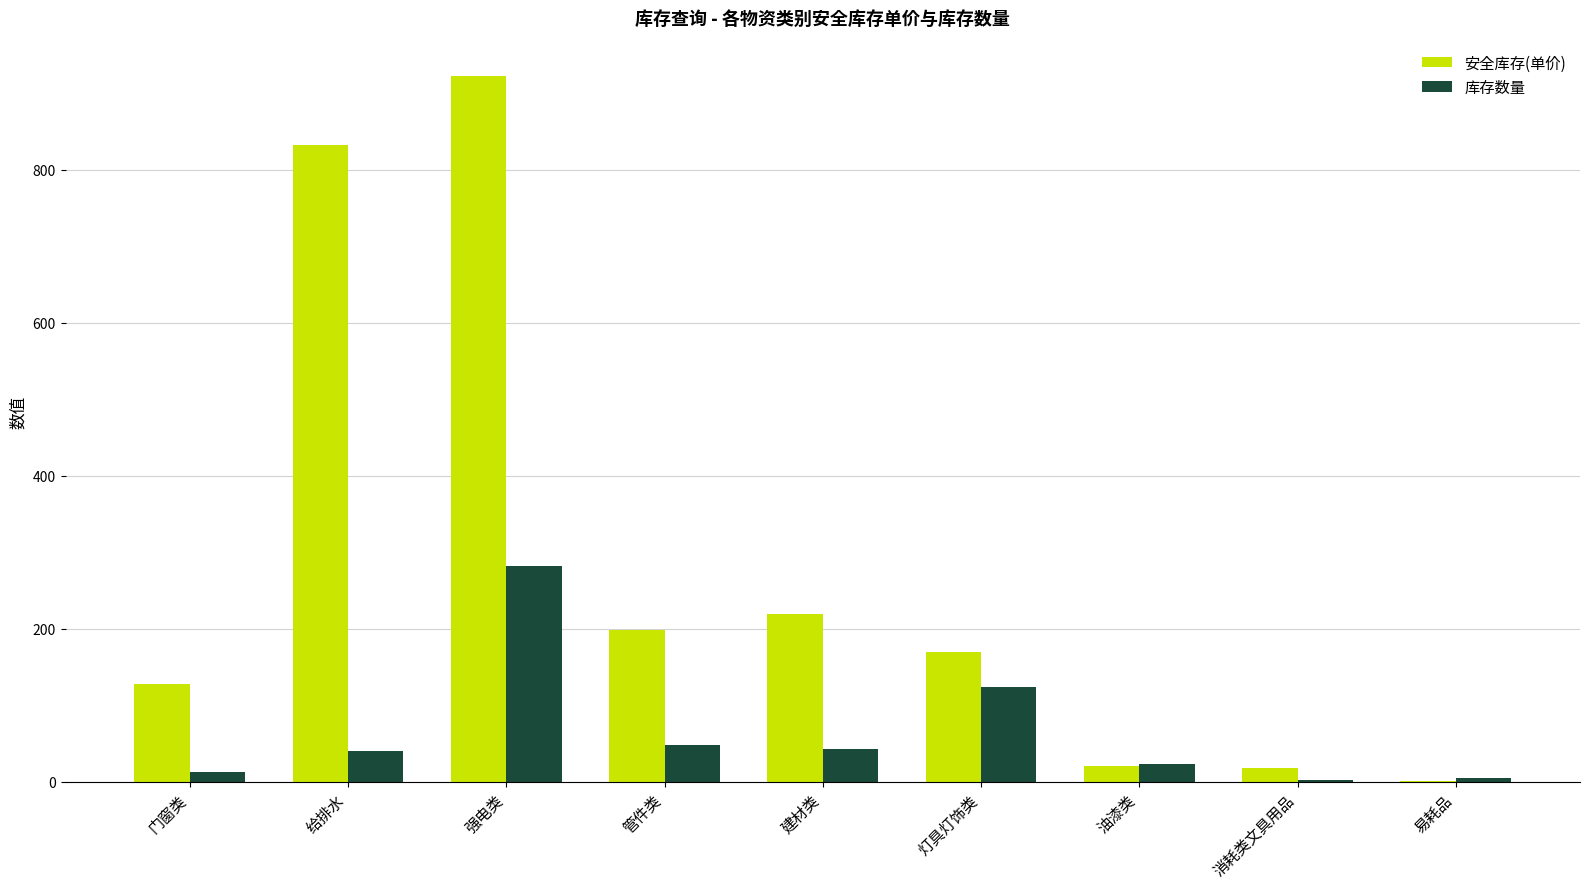

Where is 安全库存(单价) nearest to the value 462?

建材类